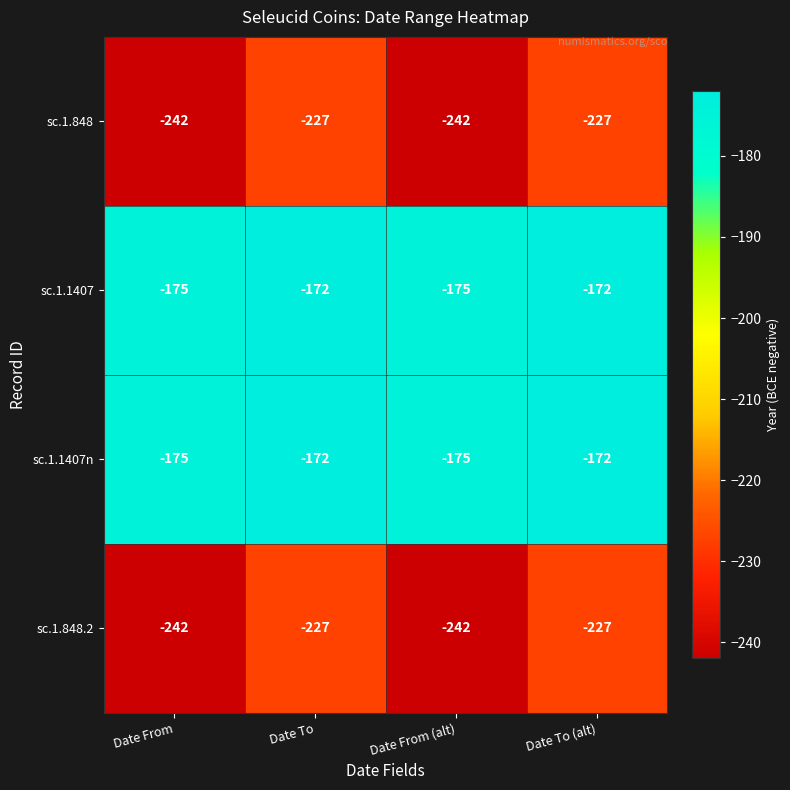

Reading left to right, list all the values displayed in this chart.

sc.1.848: -242	-227	-242	-227
sc.1.1407: -175	-172	-175	-172
sc.1.1407n: -175	-172	-175	-172
sc.1.848.2: -242	-227	-242	-227